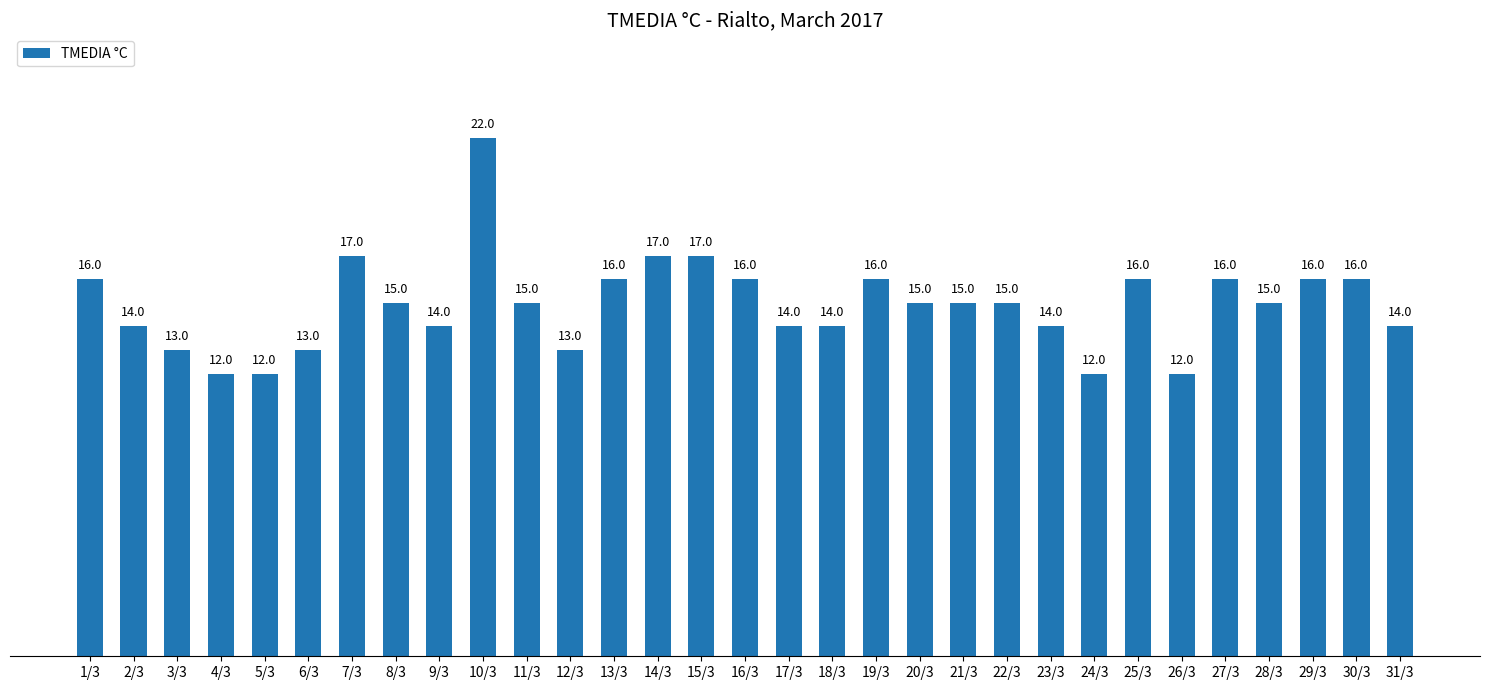

Which label corresponds to the largest value in the chart?

10/3